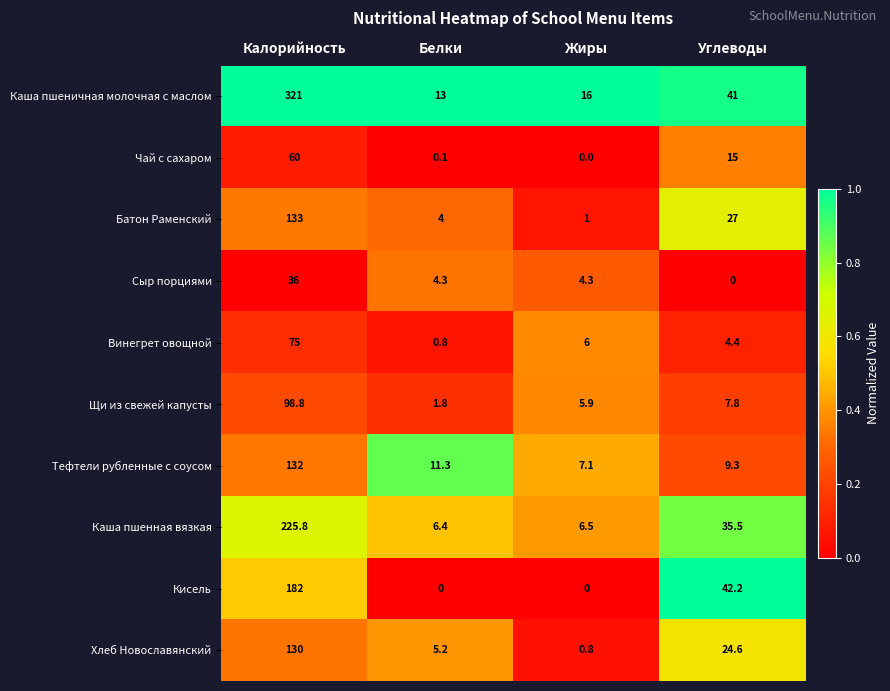

What is the sum of all Каша пшенная вязкая values?

274.2